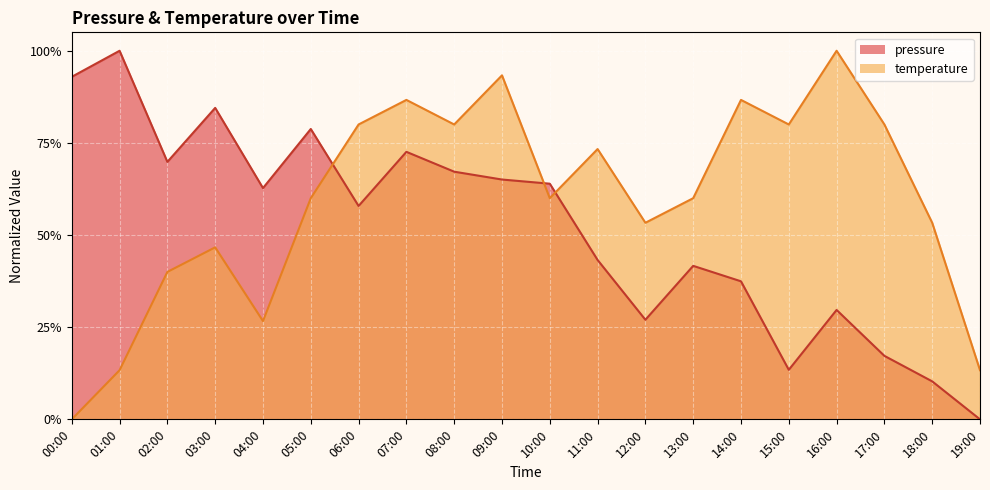

Reading left to right, list all the values displayed in this chart.

pressure: 0.9	1.0	0.7	0.8	0.6	0.8	0.6	0.7	0.7	0.7	0.6	0.4	0.3	0.4	0.4	0.1	0.3	0.2	0.1	0.0
temperature: 0.0	0.1	0.4	0.5	0.3	0.6	0.8	0.9	0.8	0.9	0.6	0.7	0.5	0.6	0.9	0.8	1.0	0.8	0.5	0.1